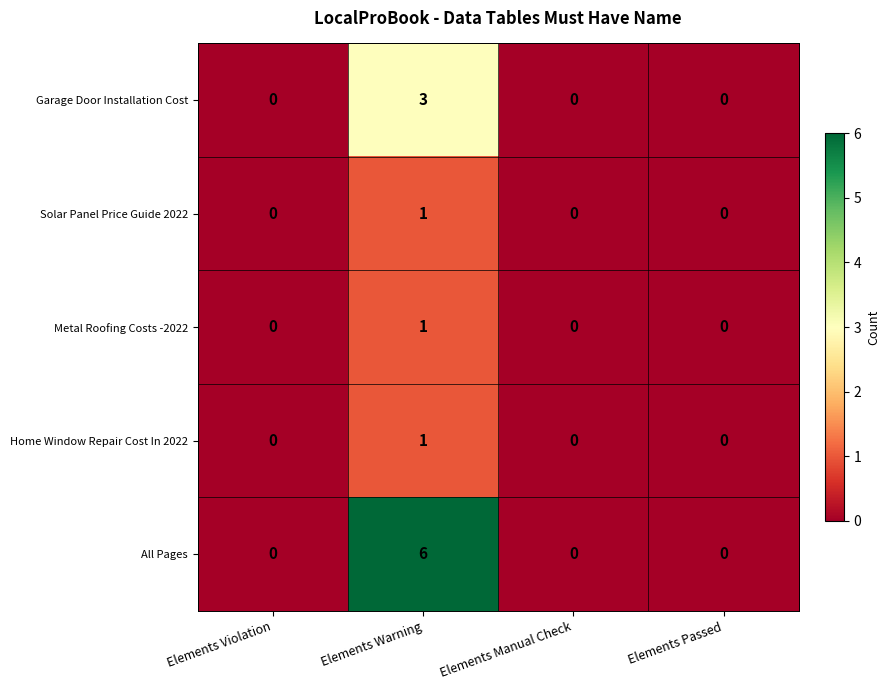

The value of Garage Door Installation Cost at Elements Passed is 1. True or false?

False